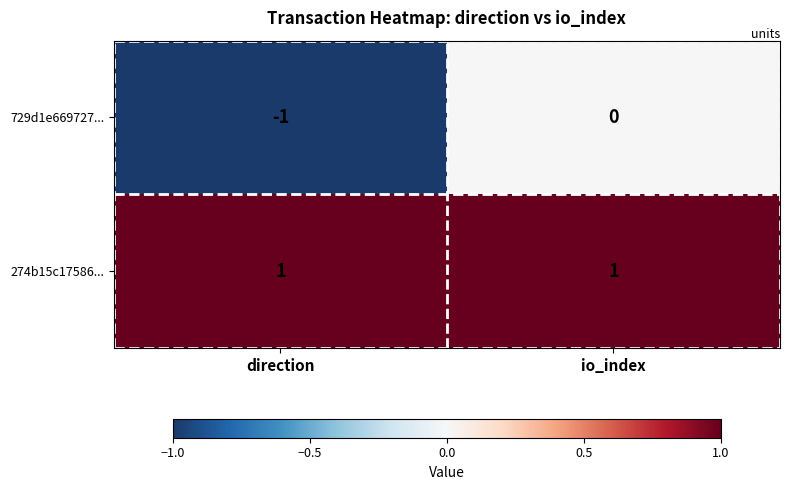

Which series has the largest total across all categories?

274b15c17586...